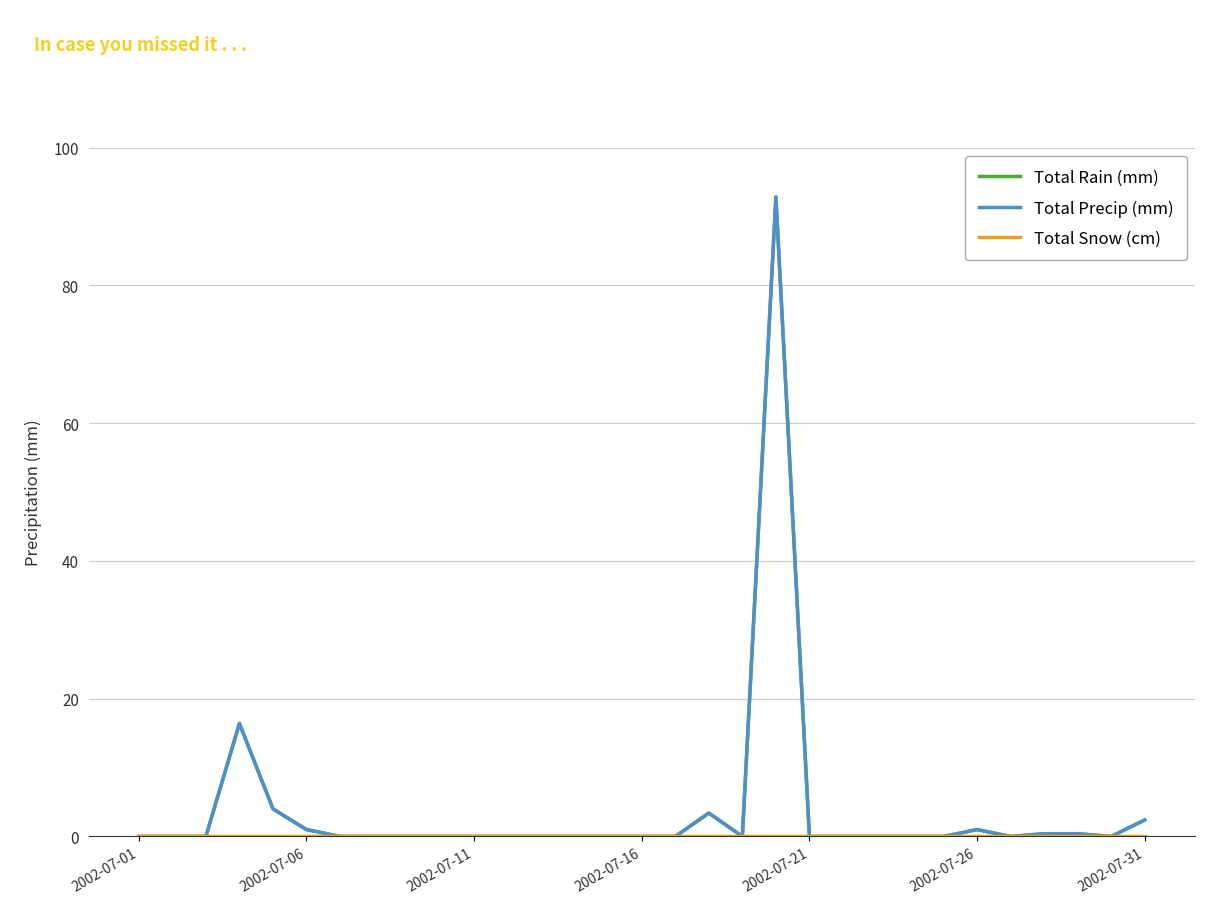

Is this an area chart (filled region under the line)?

No